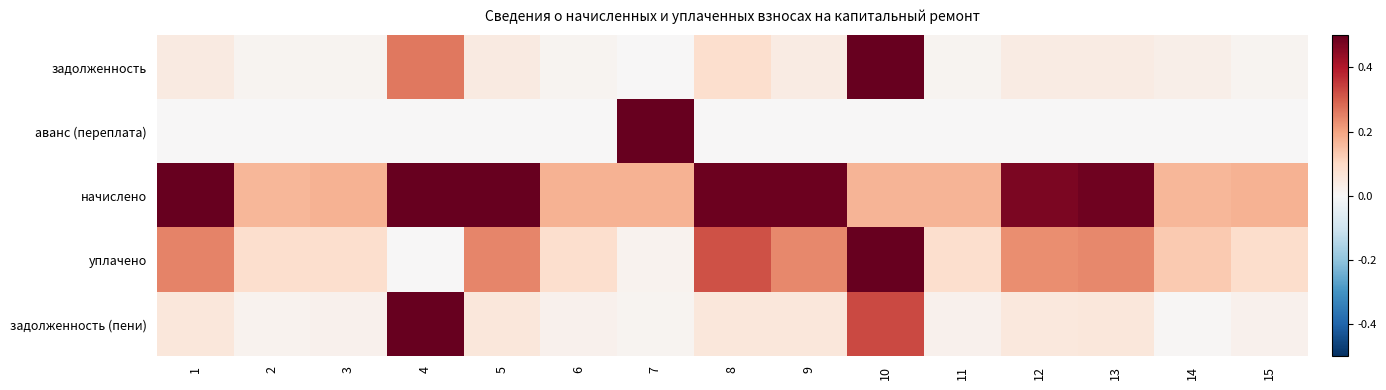

Reading left to right, extract all data points from this chart.

задолженность: 1=0.0	2=0.0	3=0.0	4=0.3	5=0.0	6=0.0	7=0.0	8=0.1	9=0.0	10=0.5	11=0.0	12=0.0	13=0.0	14=0.0	15=0.0
аванс (переплата): 1=0.0	2=0.0	3=0.0	4=0.0	5=0.0	6=0.0	7=0.5	8=0.0	9=0.0	10=0.0	11=0.0	12=0.0	13=0.0	14=0.0	15=0.0
начислено: 1=0.5	2=0.2	3=0.2	4=0.5	5=0.5	6=0.2	7=0.2	8=0.5	9=0.5	10=0.2	11=0.2	12=0.5	13=0.5	14=0.2	15=0.2
уплачено: 1=0.2	2=0.1	3=0.1	4=0.0	5=0.2	6=0.1	7=0.0	8=0.3	9=0.2	10=0.5	11=0.1	12=0.2	13=0.2	14=0.1	15=0.1
задолженность (пени): 1=0.1	2=0.0	3=0.0	4=0.5	5=0.1	6=0.0	7=0.0	8=0.1	9=0.1	10=0.3	11=0.0	12=0.1	13=0.1	14=0.0	15=0.0